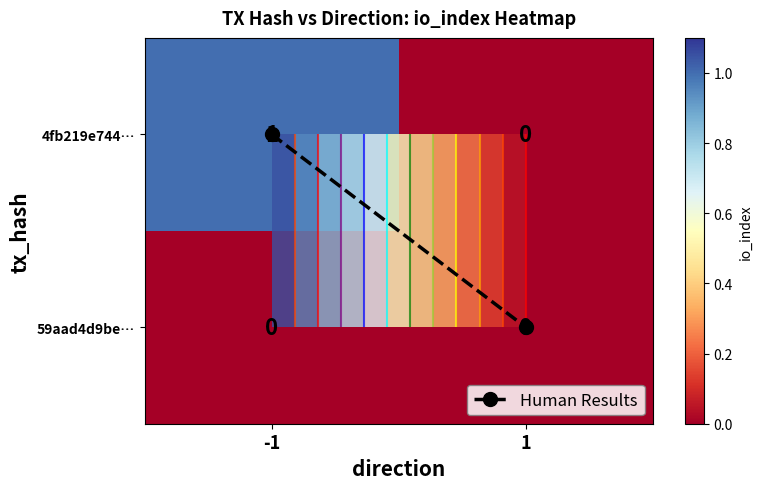

Which series has the largest range (max minus min)?

Human Results